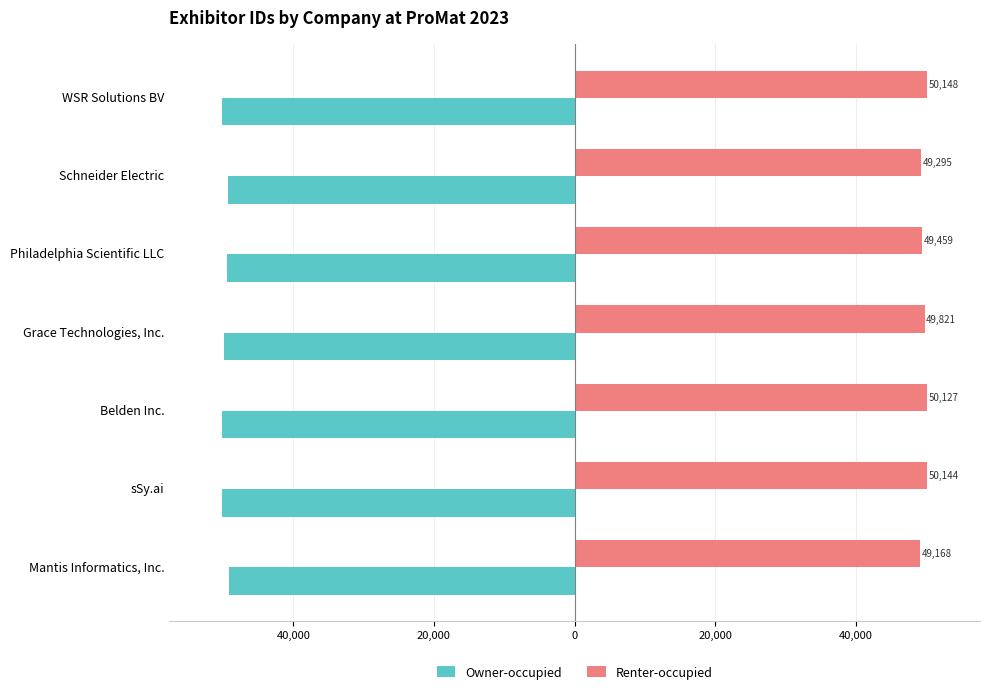

What are all the series names shown in the legend?

Owner-occupied, Renter-occupied